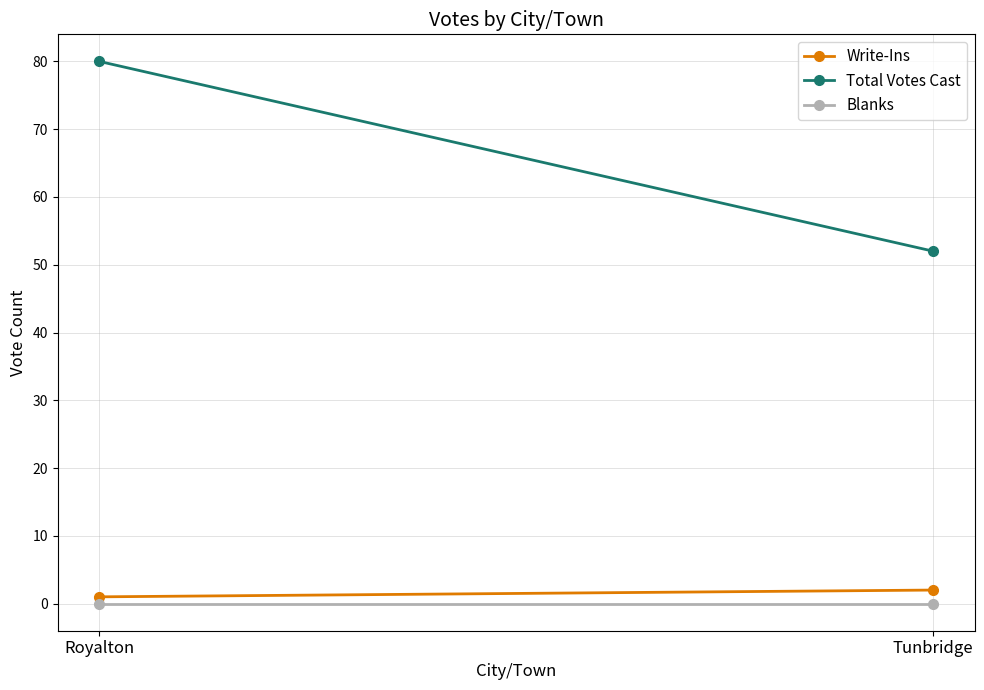

True or false: Write-Ins has a value of 2 at Tunbridge.

True